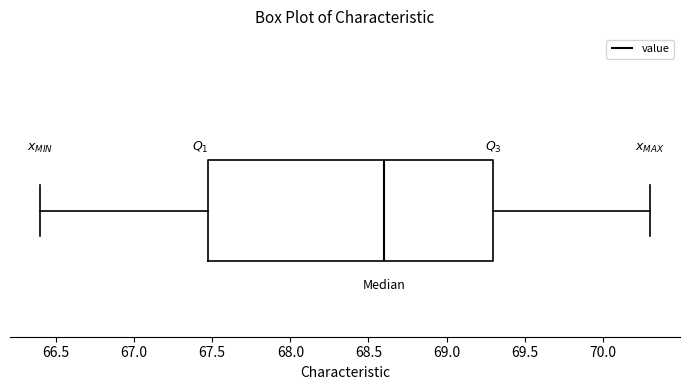

Where does the left whisker of the box end on the x-axis? The values are not printed on the chart, so give them approximately, as read against the axis.

66.4